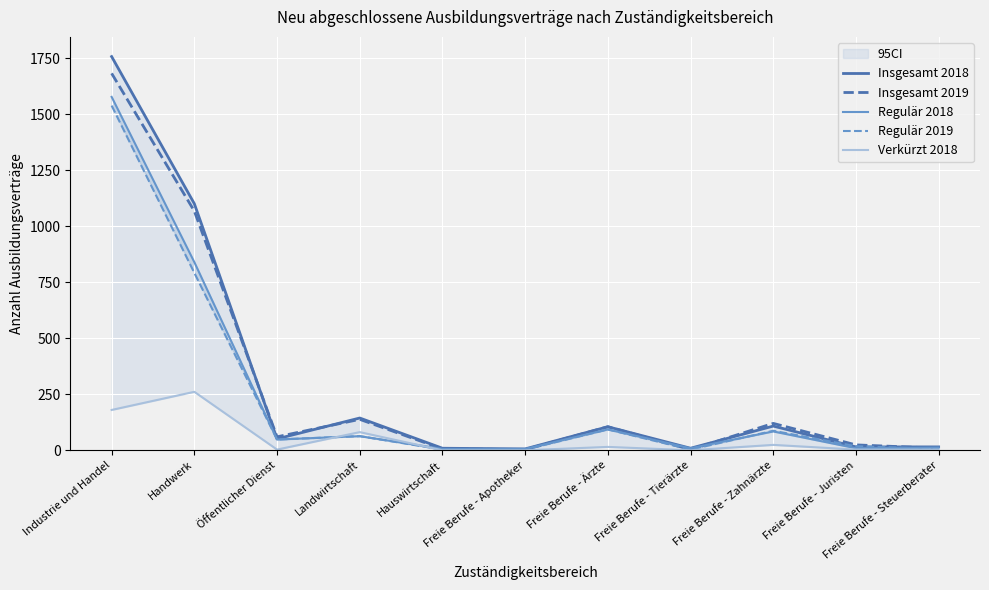

Rank the series by their maximum value, from lowest to highest.

Verkürzt 2018, Regulär 2019, Regulär 2018, Insgesamt 2019, Insgesamt 2018